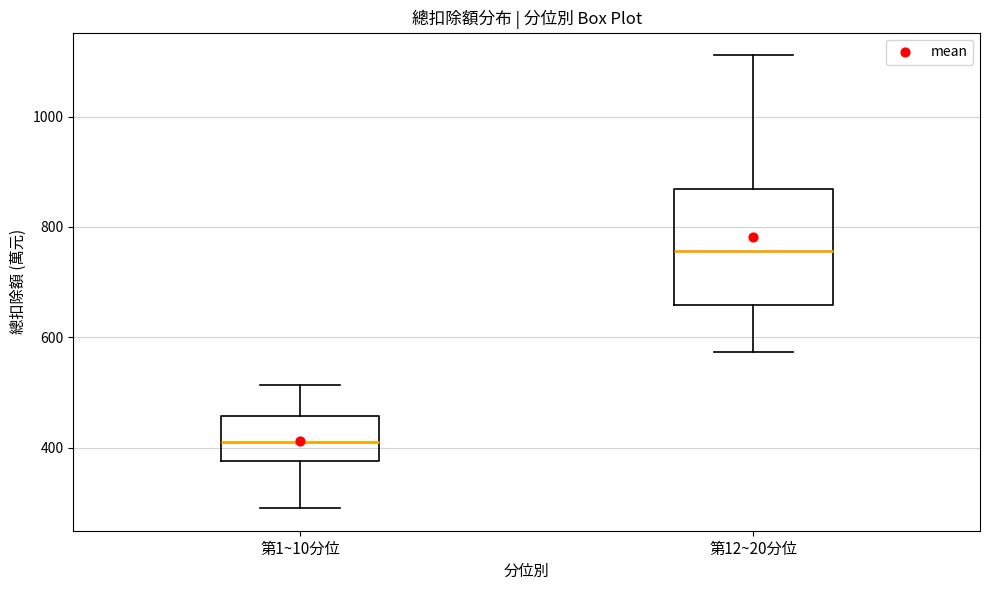

Reading left to right, read every box against the y-axis: the position of its median line, the range the box covers, and the ends of its whiskers. The values are not printed on the chart, so give them approximately, as read against the axis.

第1~10分位: median 420, box 380 to 460, whiskers 300 to 520
第12~20分位: median 760, box 660 to 860, whiskers 580 to 1120